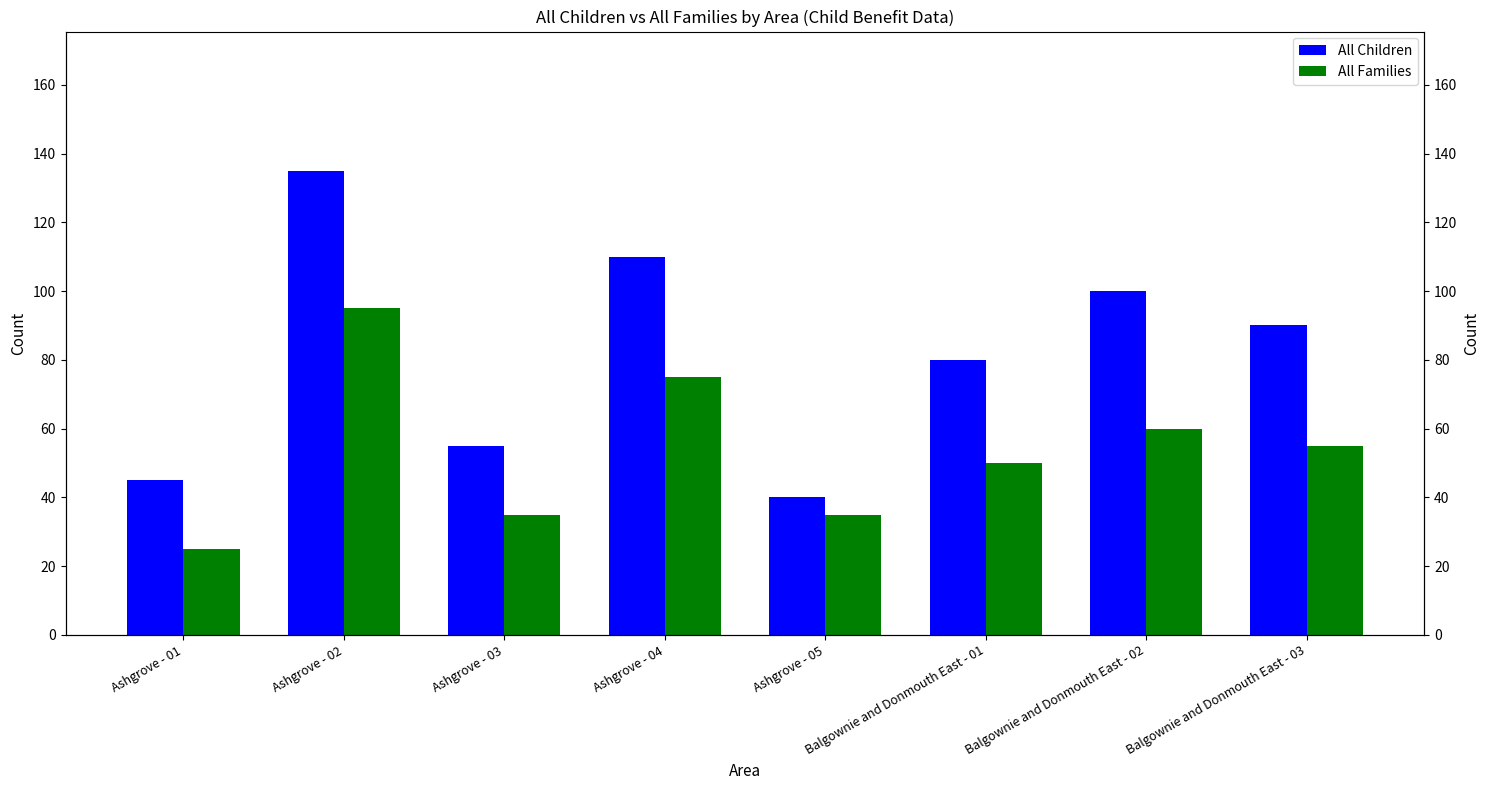

At which label is All Children closest to 87?

Balgownie and Donmouth East - 03